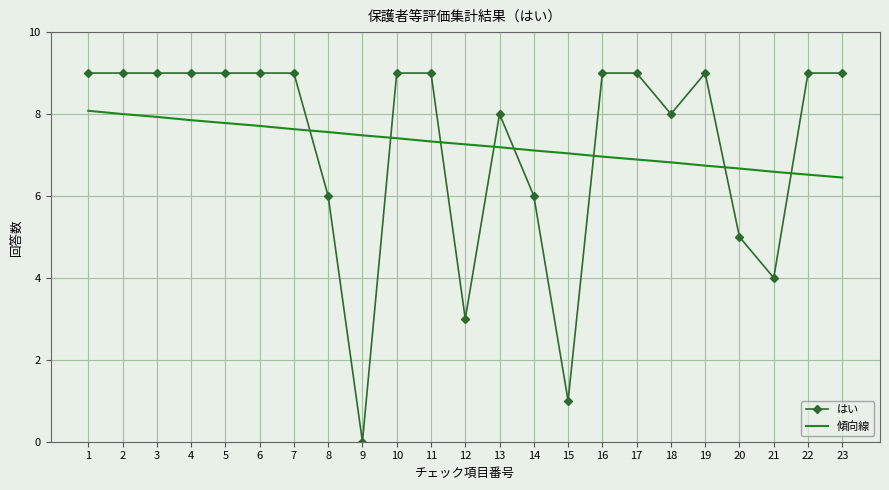

Which category has the lowest value across all series?

9